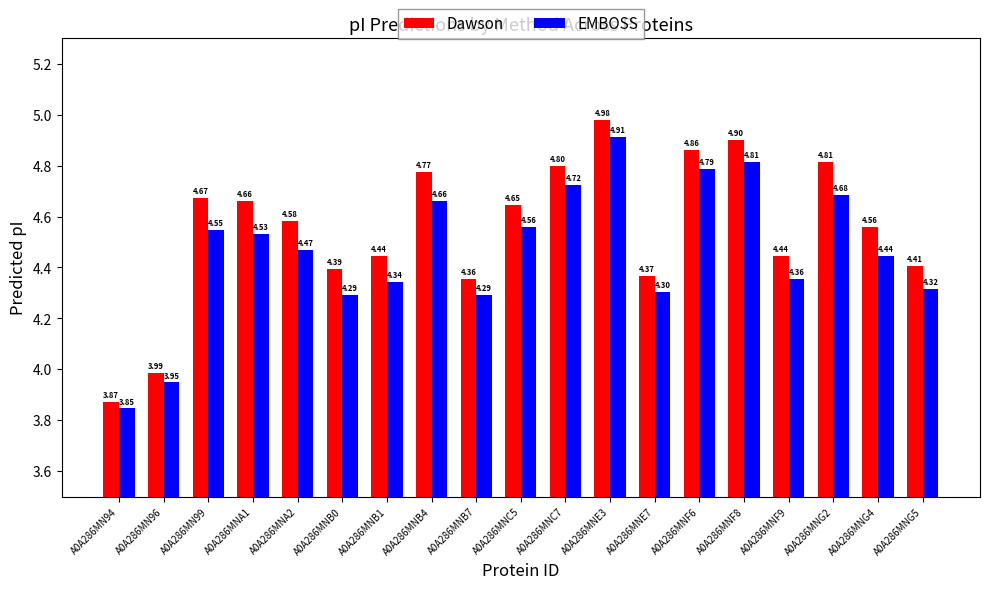

How many distinct data groups are displayed?

2